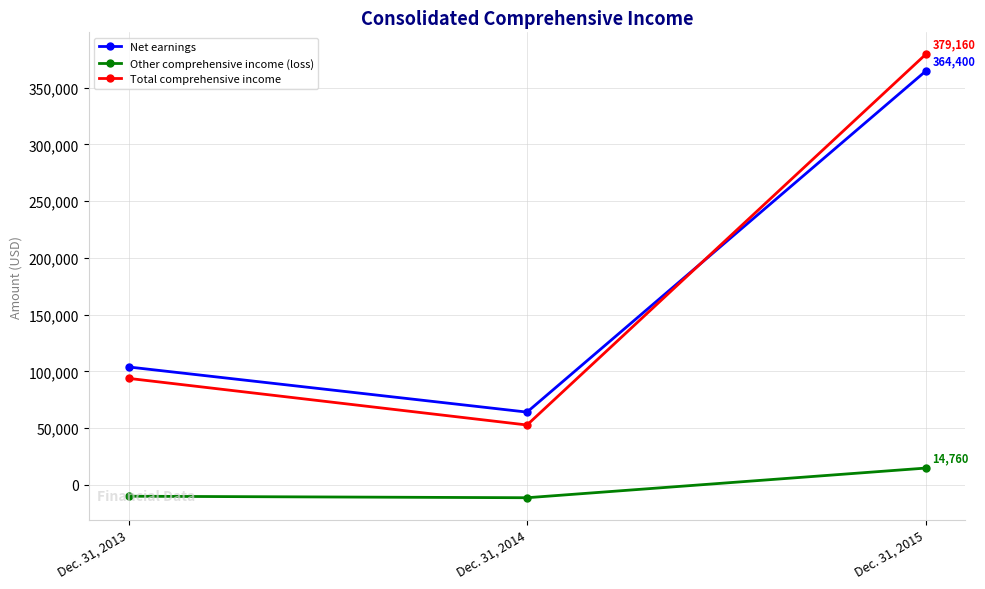

Count the number of categories in the chart.

3